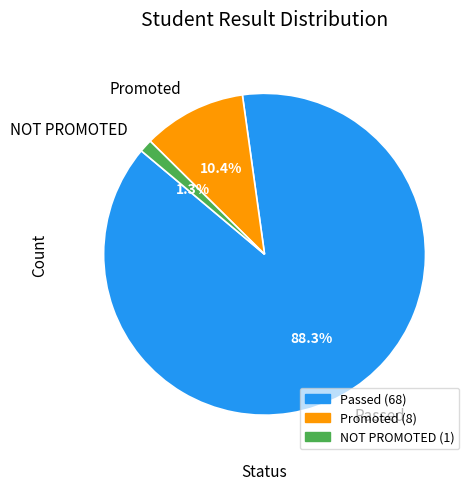

Which has a higher value, NOT PROMOTED or Passed?

Passed